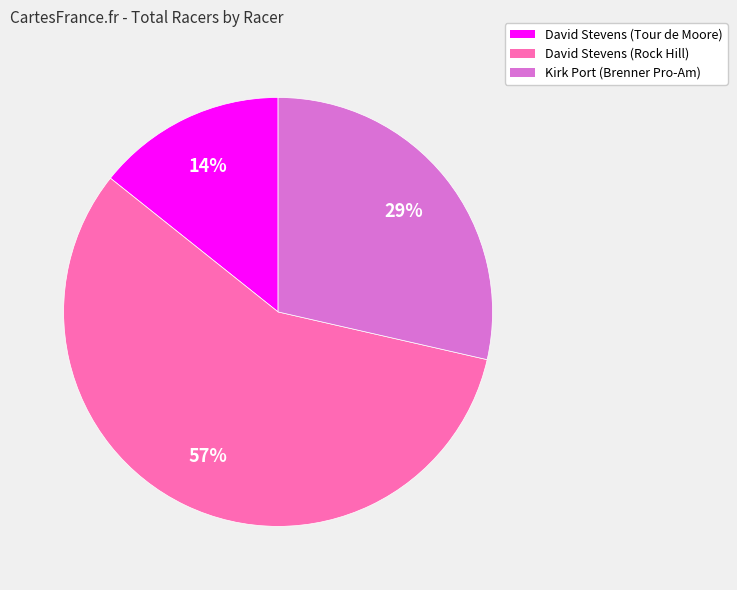

Rank the categories by value from highest to lowest.

David Stevens (Rock Hill), Kirk Port (Brenner Pro-Am), David Stevens (Tour de Moore)